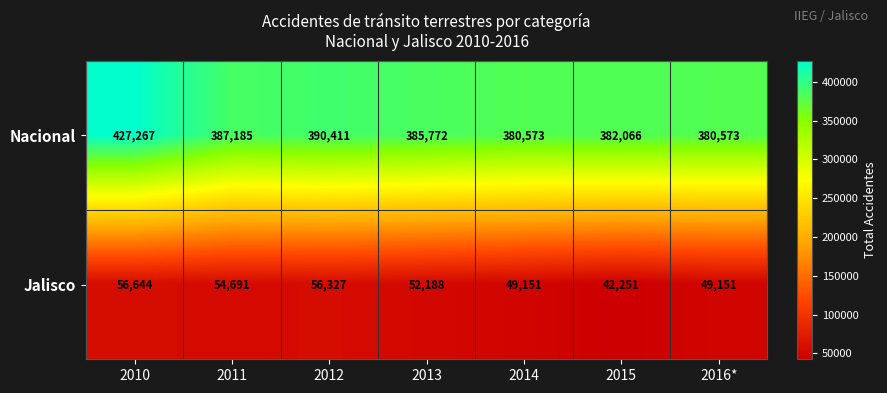

Which label corresponds to the largest value in the chart?

2010